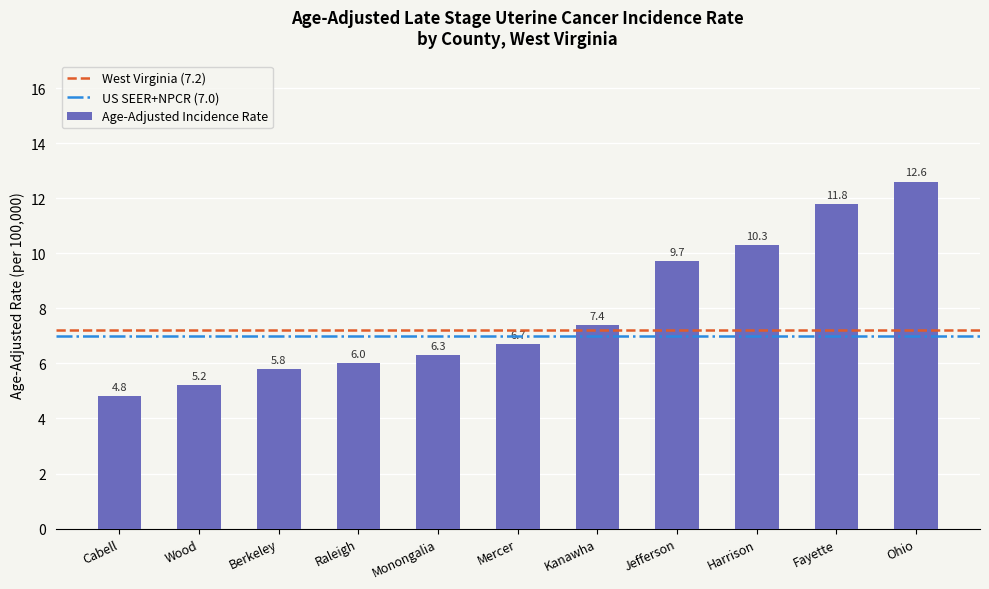

What is the label of the 2nd bar from the right?

Fayette